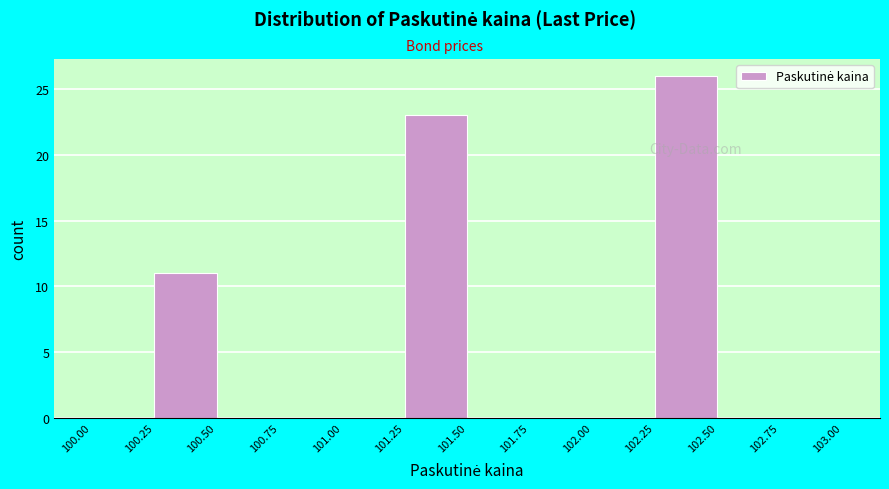

Reading left to right, transcribe this chart: for each bar, give the range it covers on the x-axis and its height. The values are not printed on the chart, so give them approximately, as read against the axis.

100.00 to 100.25: 0
100.25 to 100.50: 11
100.50 to 100.75: 0
100.75 to 101.00: 0
101.00 to 101.25: 0
101.25 to 101.50: 23
101.50 to 101.75: 0
101.75 to 102.00: 0
102.00 to 102.25: 0
102.25 to 102.50: 26
102.50 to 102.75: 0
102.75 to 103.00: 0